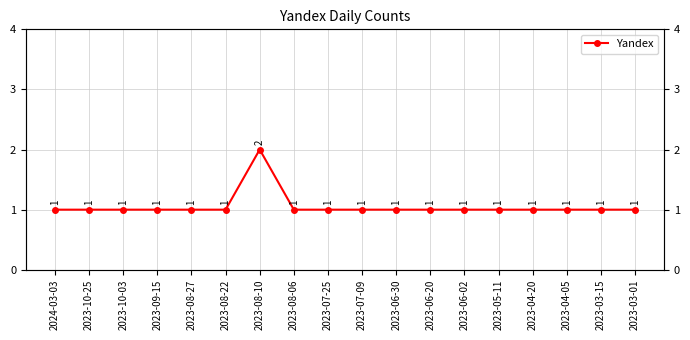

Count the values in the range 1 to 2.

18